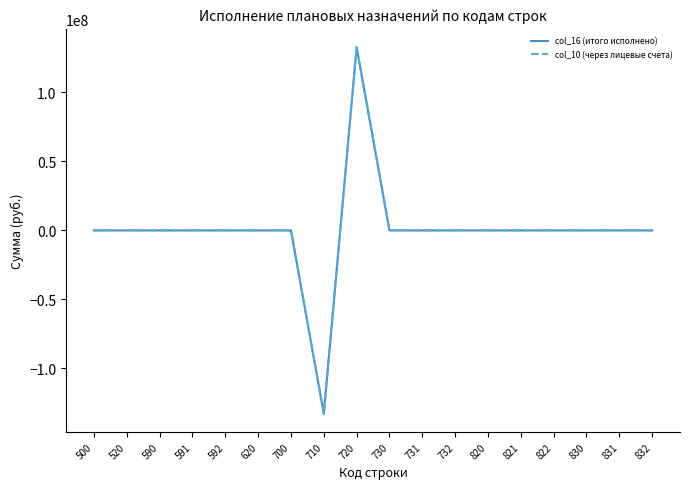

Which label corresponds to the largest value in the chart?

720